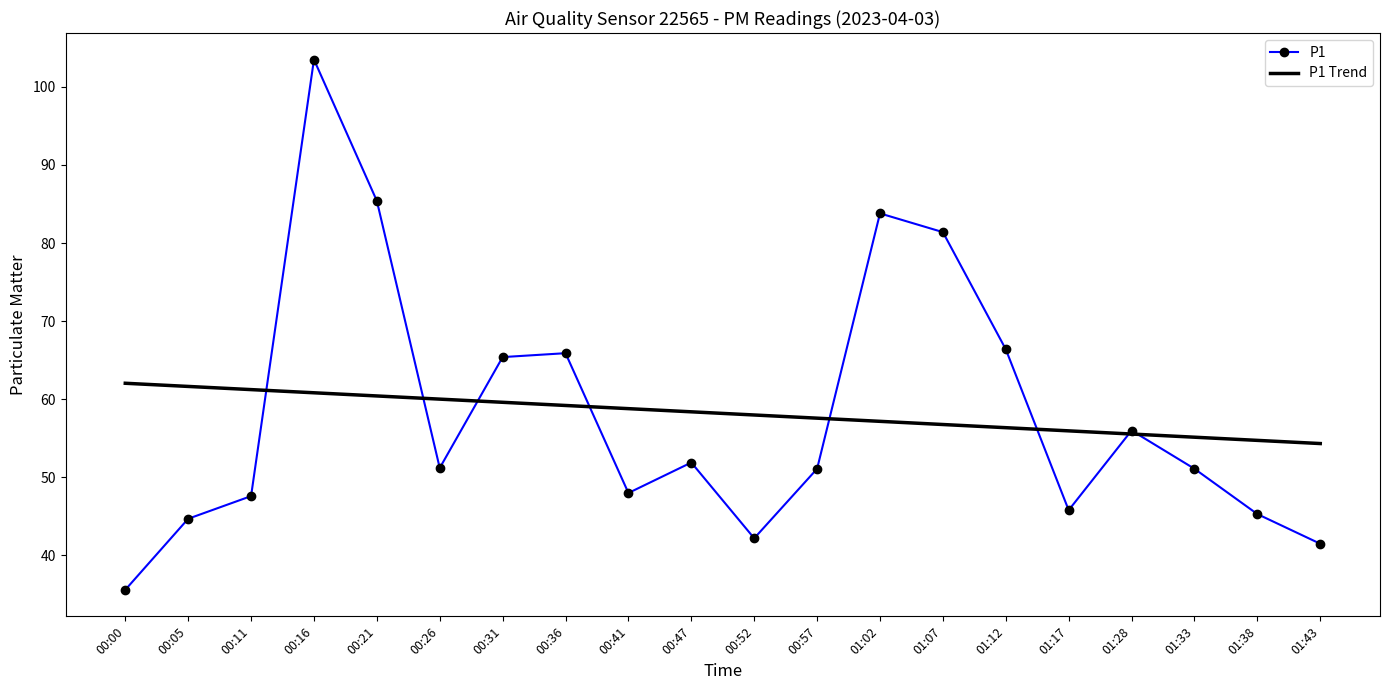

What is the sum of all P1 Trend values?

1163.8